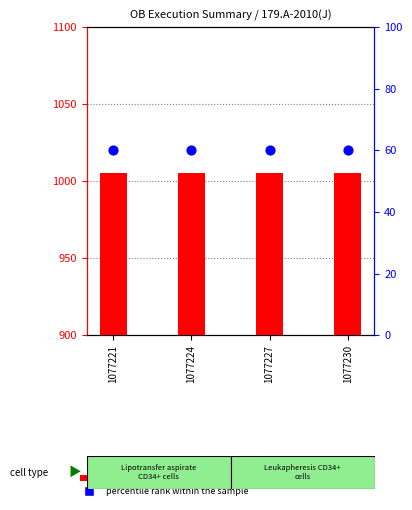

What are all the series names shown in the legend?

transformed count, percentile rank within the sample